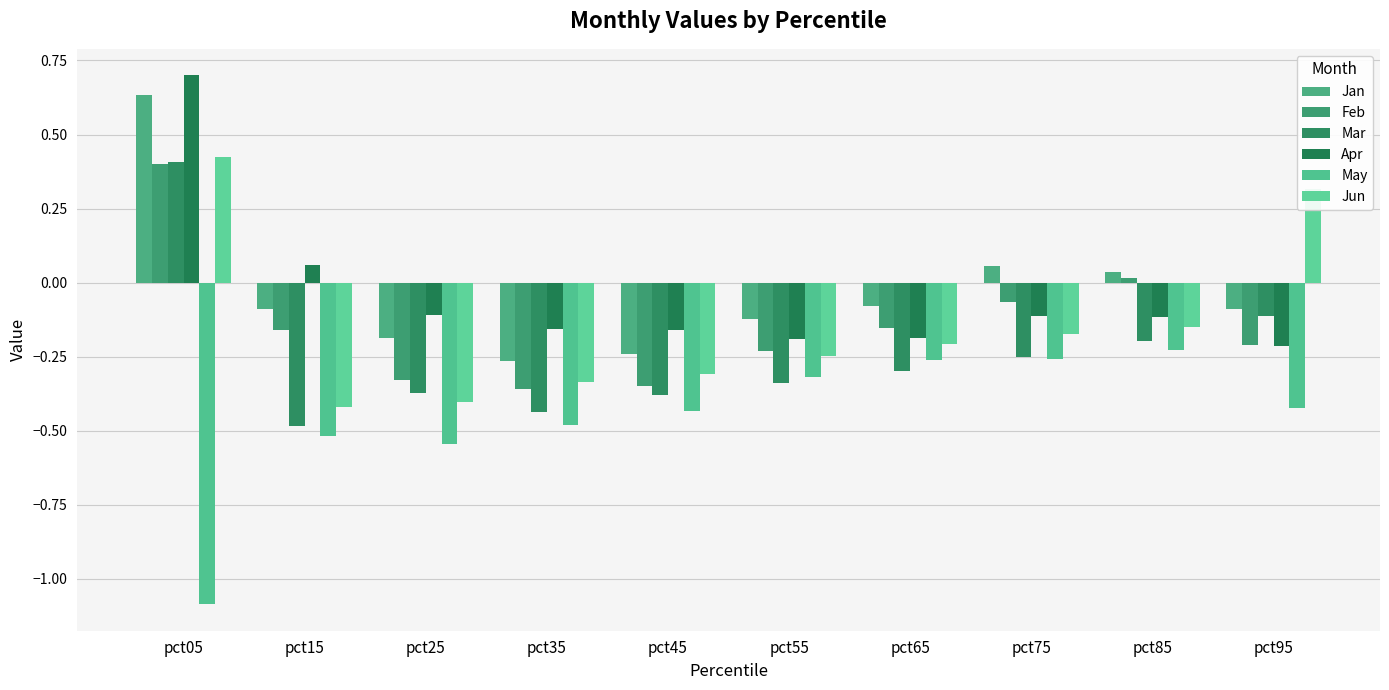

Where is Mar nearest to the value 0?

pct95